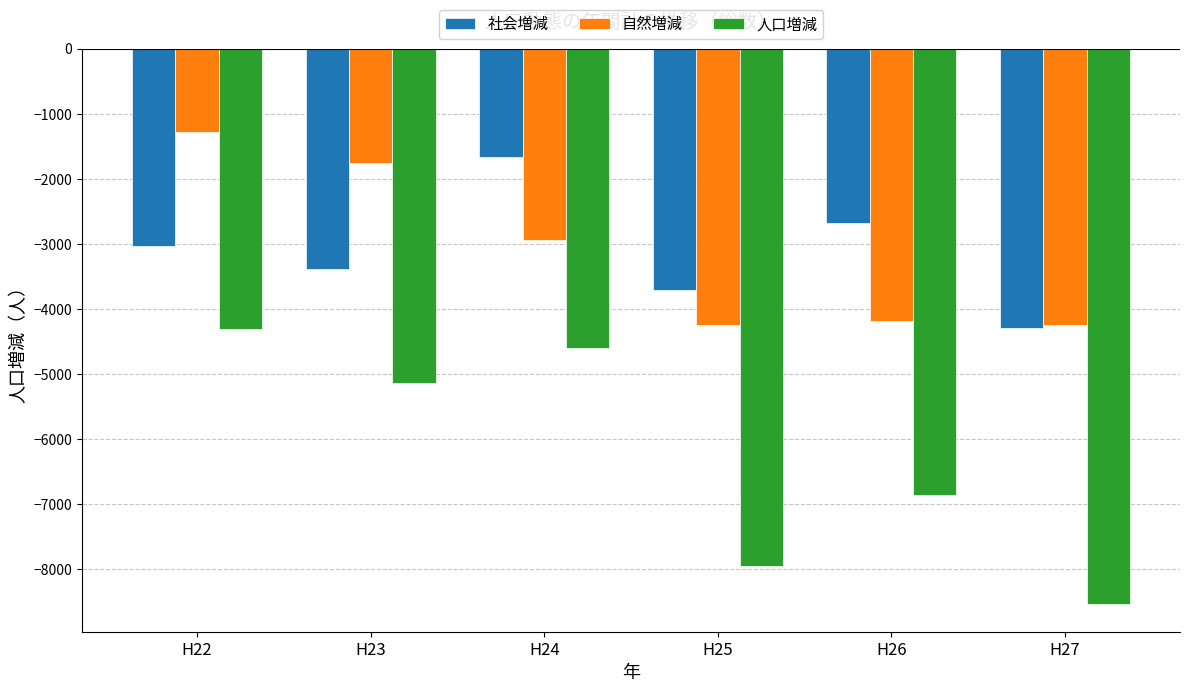

Count the number of categories in the chart.

6